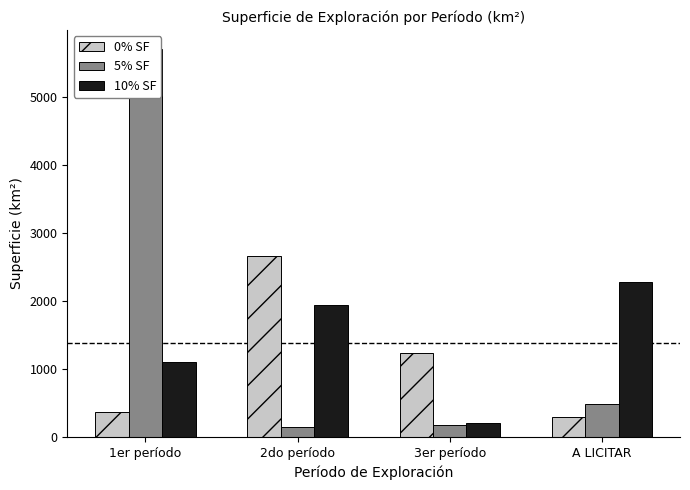

What is the maximum value shown in the chart?

5702